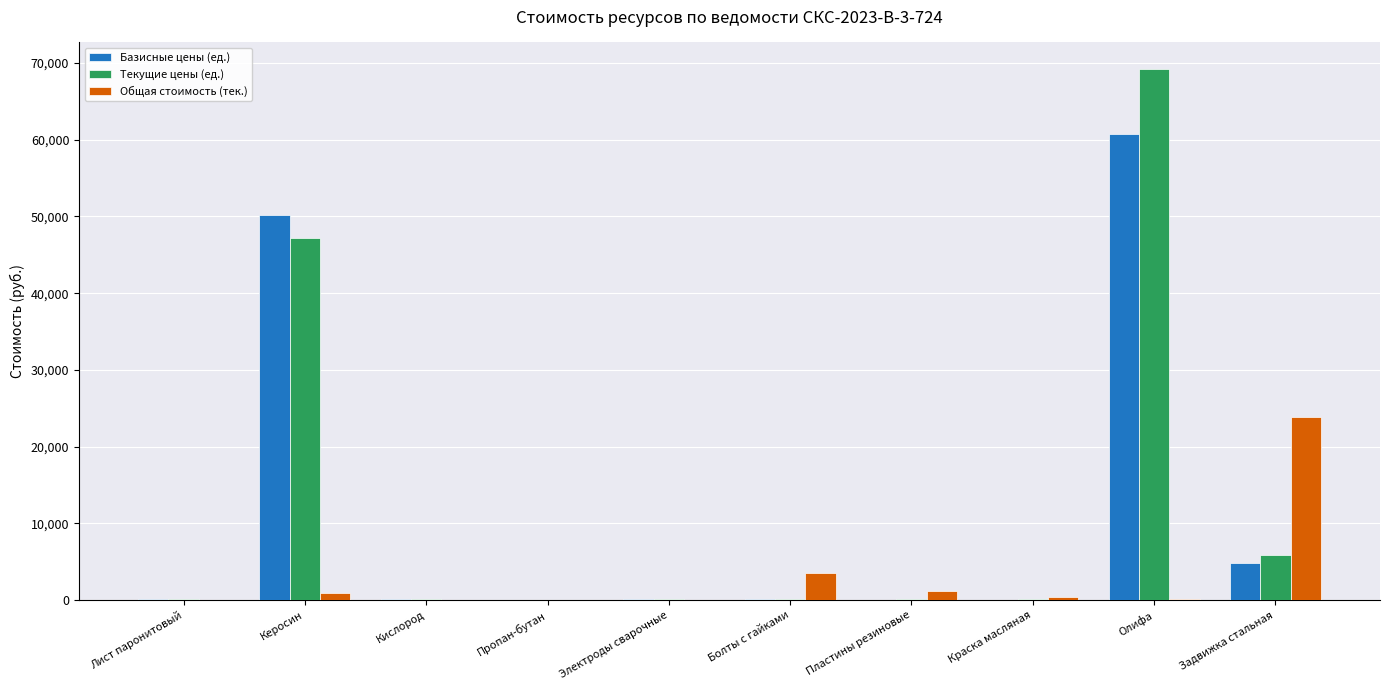

The value of Текущие цены (ед.) at Олифа is 19244.8. True or false?

False